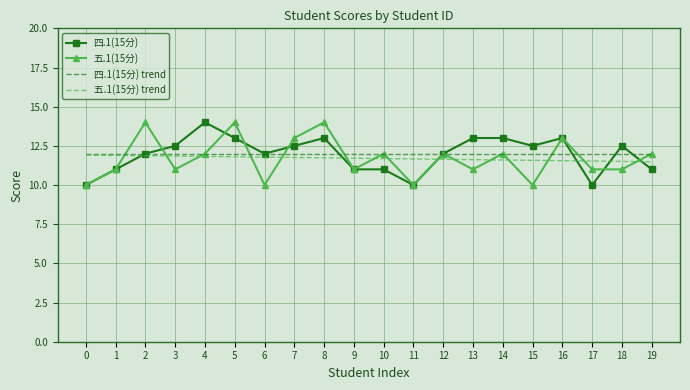

True or false: 五.1(15分) trend has a value of 6.3 at 17.

False